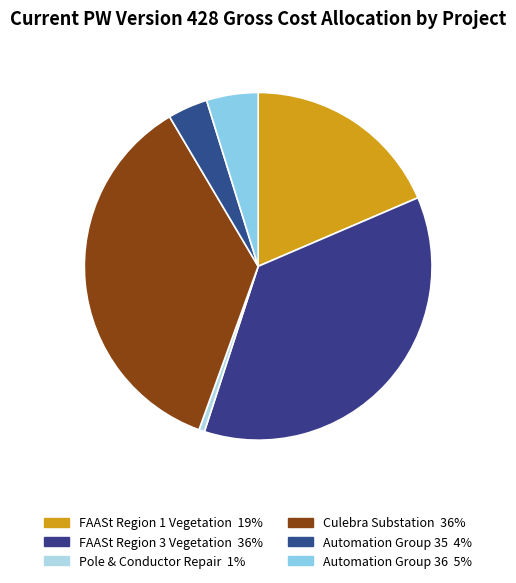

Rank the categories by value from highest to lowest.

FAASt Region 3 Vegetation 36%, Culebra Substation 36%, FAASt Region 1 Vegetation 19%, Automation Group 36 5%, Automation Group 35 4%, Pole & Conductor Repair 1%